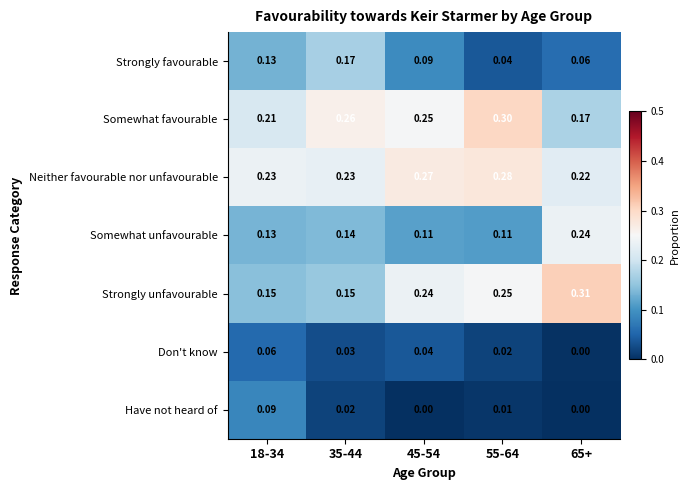

Which series changed the most between 35-44 and 45-54?

Strongly unfavourable